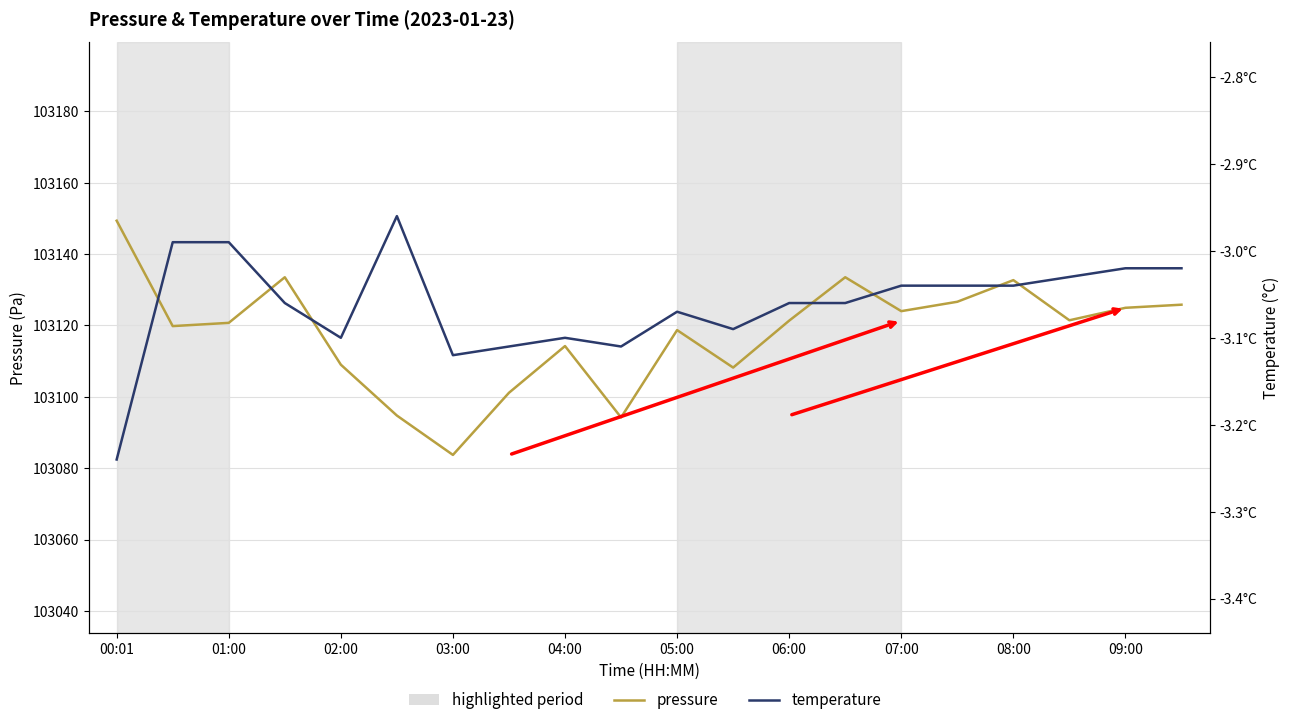

Which series has the widest spread of values?

pressure